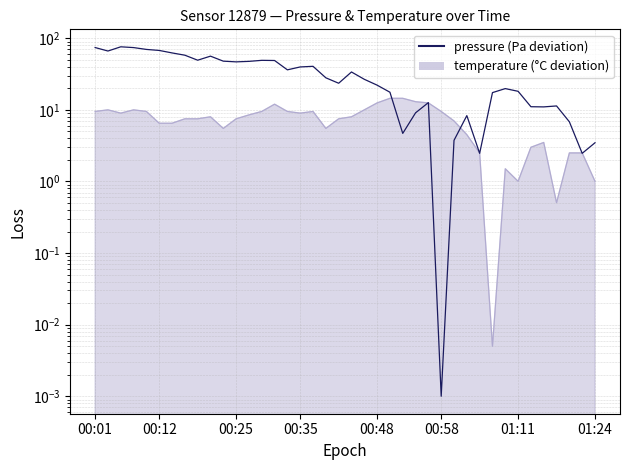

Where is the data nearest to the value 37?

15